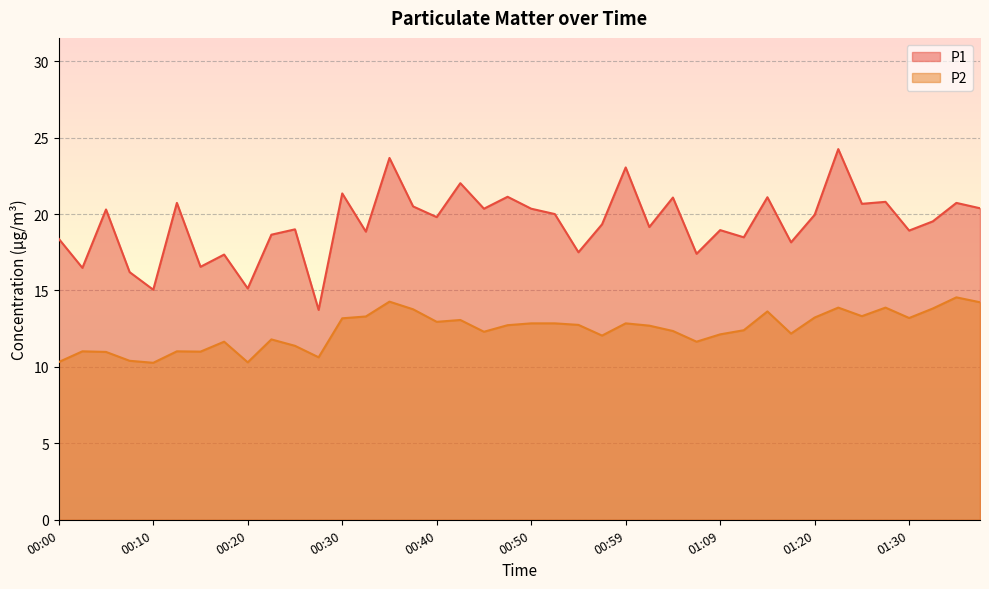

How many lines are shown in the chart?

2